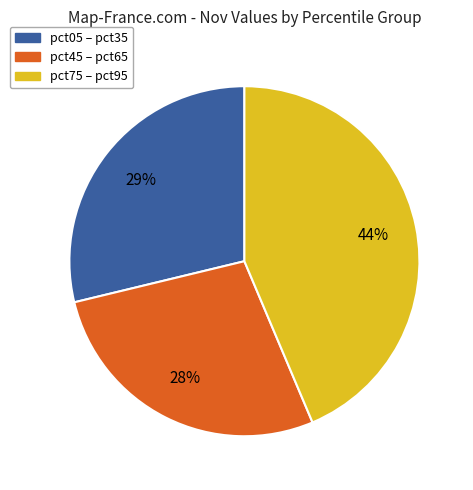

To the nearest percent, what is the difference between the largest and smallest slice percentages?

16%